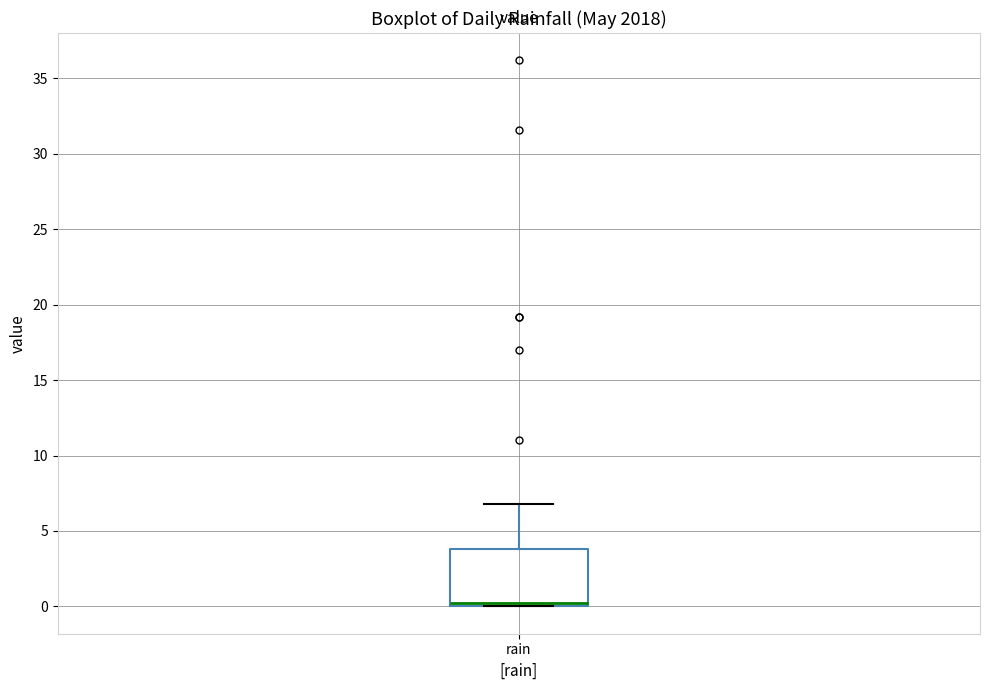

Where is the upper edge of the box for rain on the y-axis? The values are not printed on the chart, so give them approximately, as read against the axis.

4